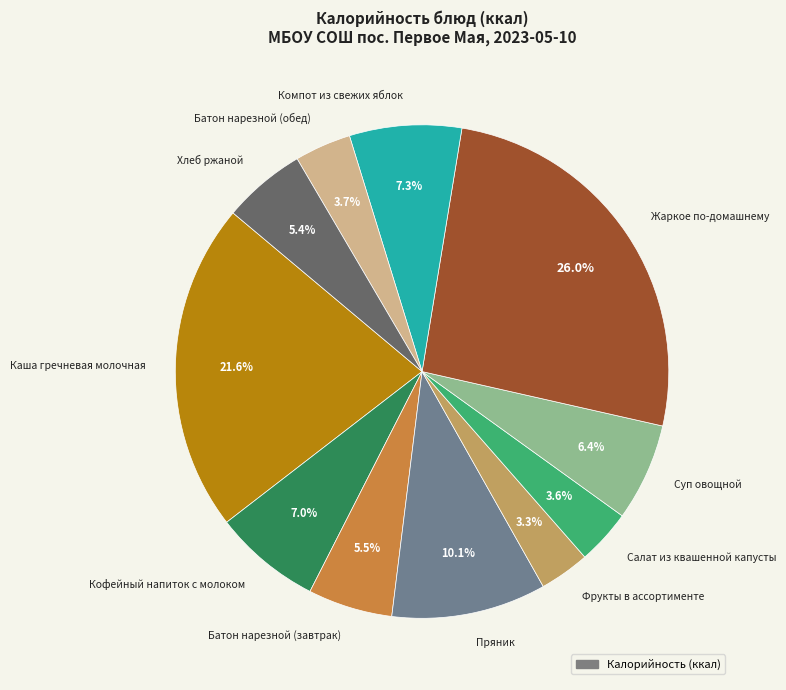

How many segments does this pie chart have?

11